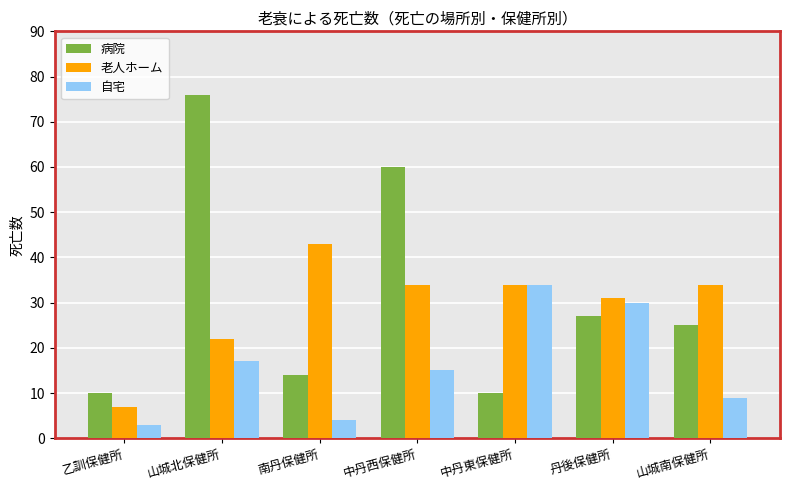

Is the value of 自宅 at 中丹東保健所 greater than the value of 病院 at 乙訓保健所?

Yes